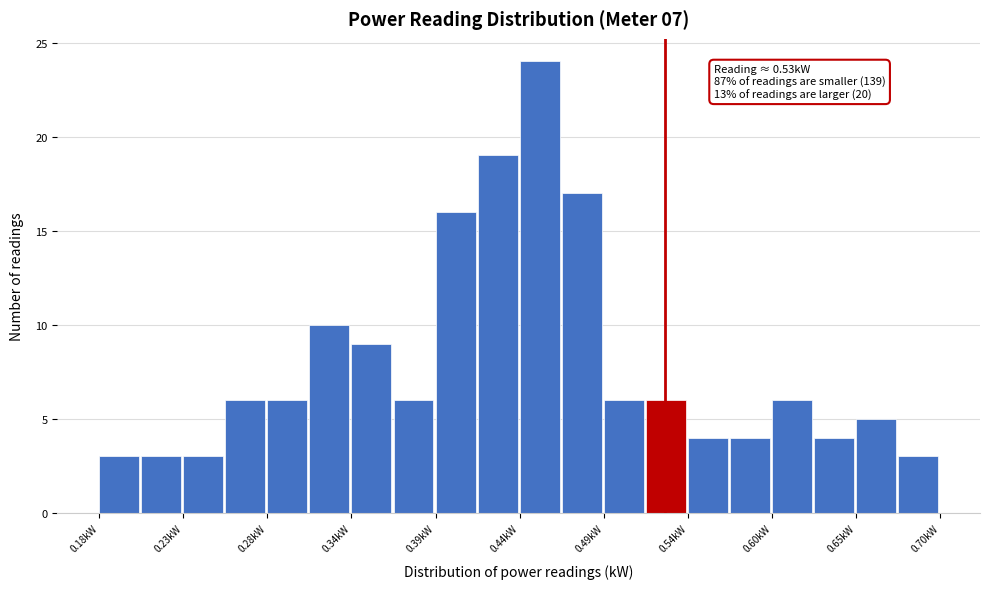

Read against the x-axis, roughly where is the centre of the tallest bar?

0.45